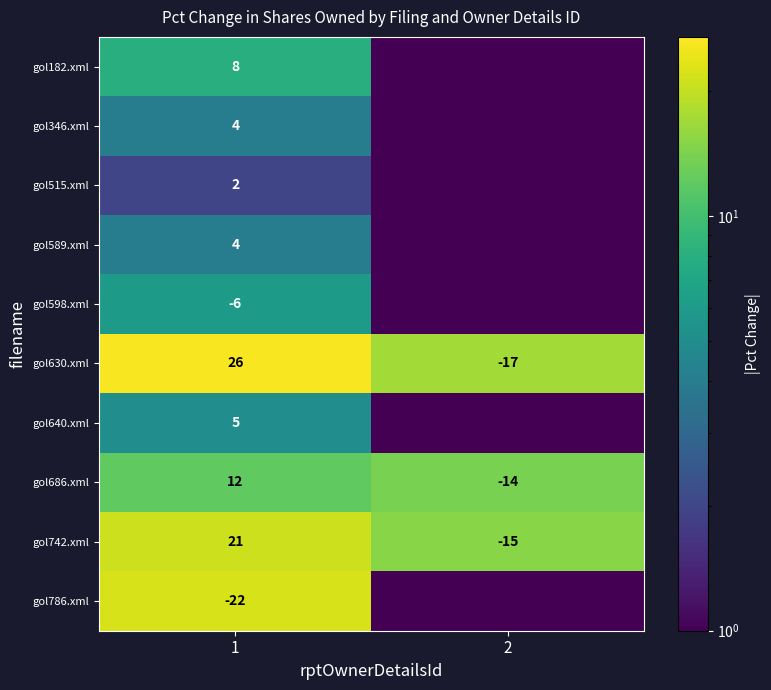

Rank the categories by gol630.xml value from lowest to highest.

2, 1